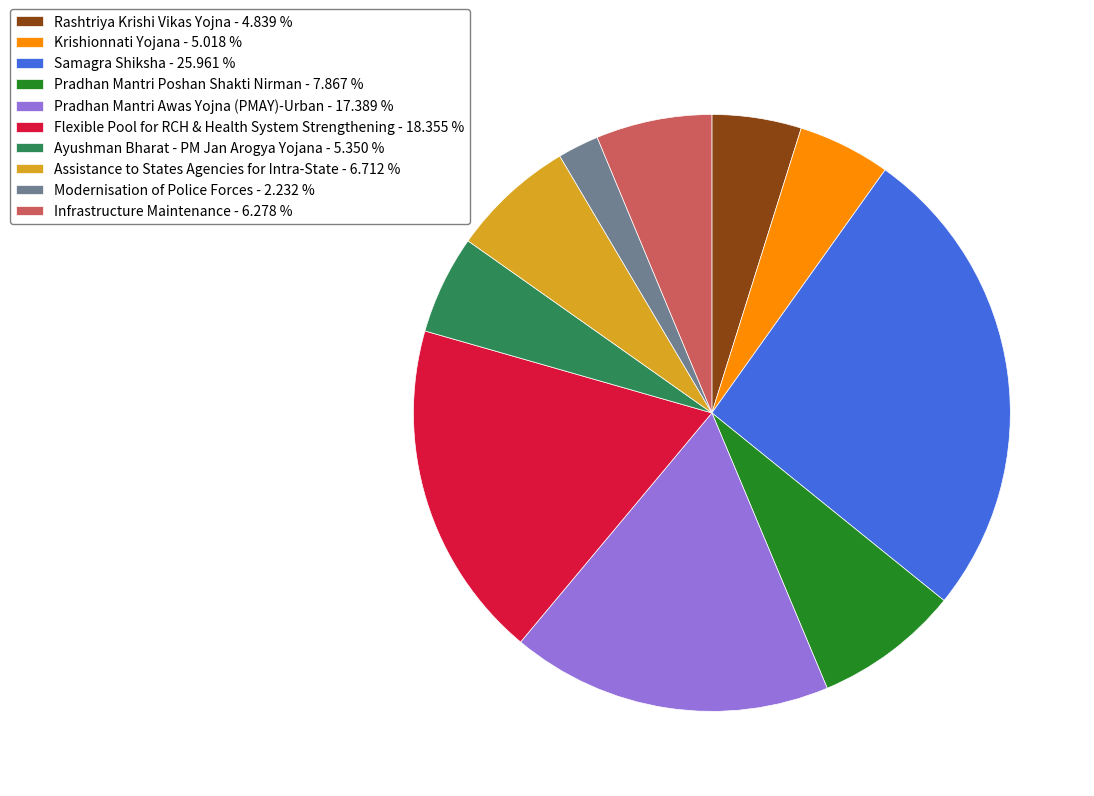

How many slices are in this pie chart?

10